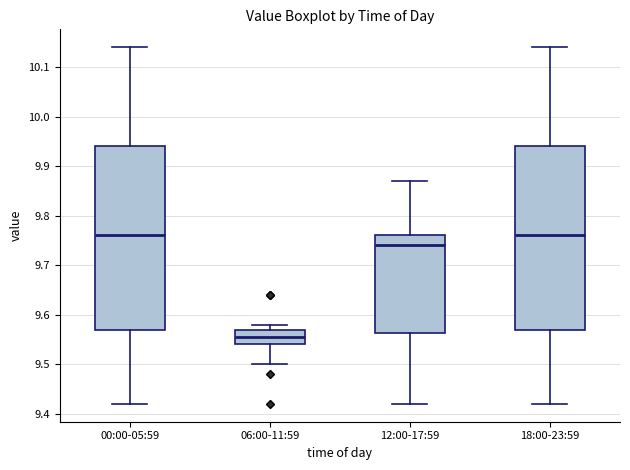

Reading left to right, read every box against the y-axis: the position of its median line, the range the box covers, and the ends of its whiskers. The values are not printed on the chart, so give them approximately, as read against the axis.

00:00-05:59: median 9.76, box 9.57 to 9.94, whiskers 9.42 to 10.14
06:00-11:59: median 9.56, box 9.54 to 9.57, whiskers 9.50 to 9.58
12:00-17:59: median 9.74, box 9.56 to 9.76, whiskers 9.42 to 9.87
18:00-23:59: median 9.76, box 9.57 to 9.94, whiskers 9.42 to 10.14